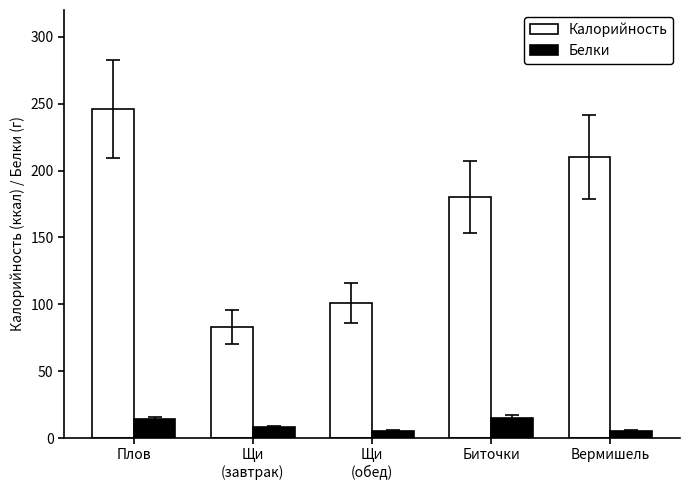

Are the bars horizontal?

No